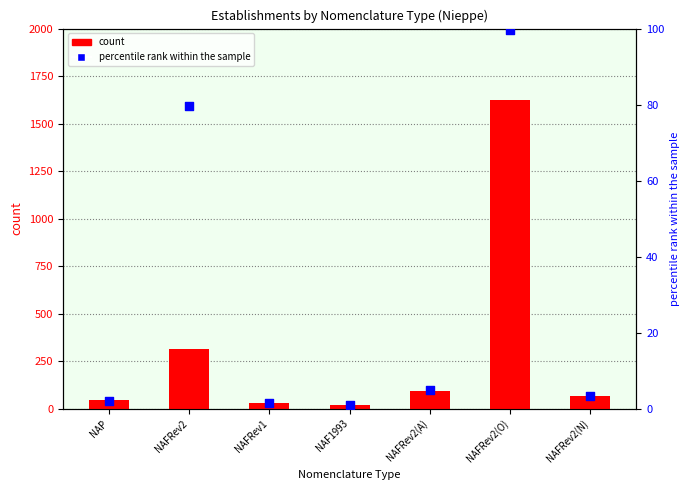

At which category is the sum across all series the highest?

NAFRev2(O)